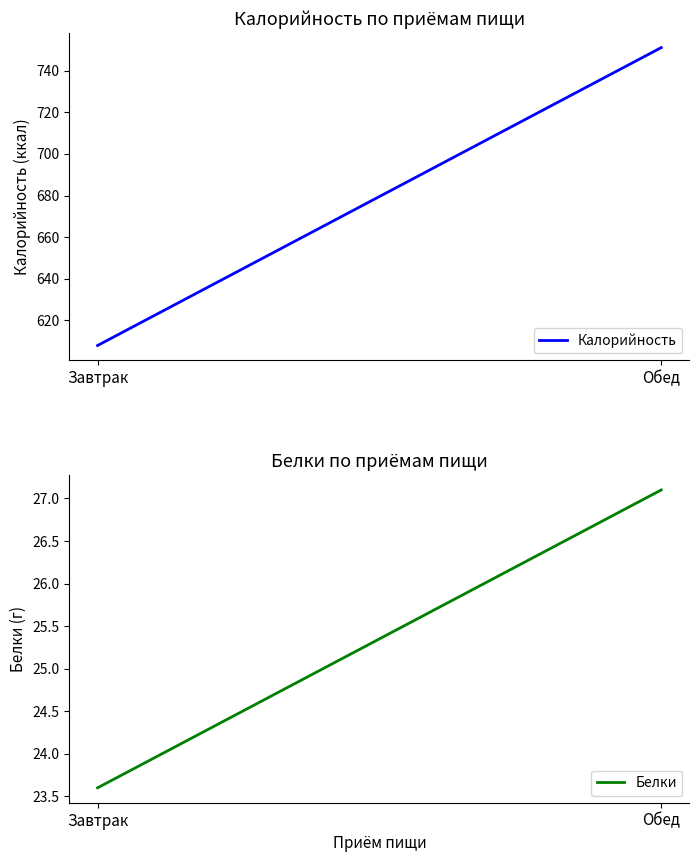

What is the value of the Белки point at the 2nd from the left?

27.1